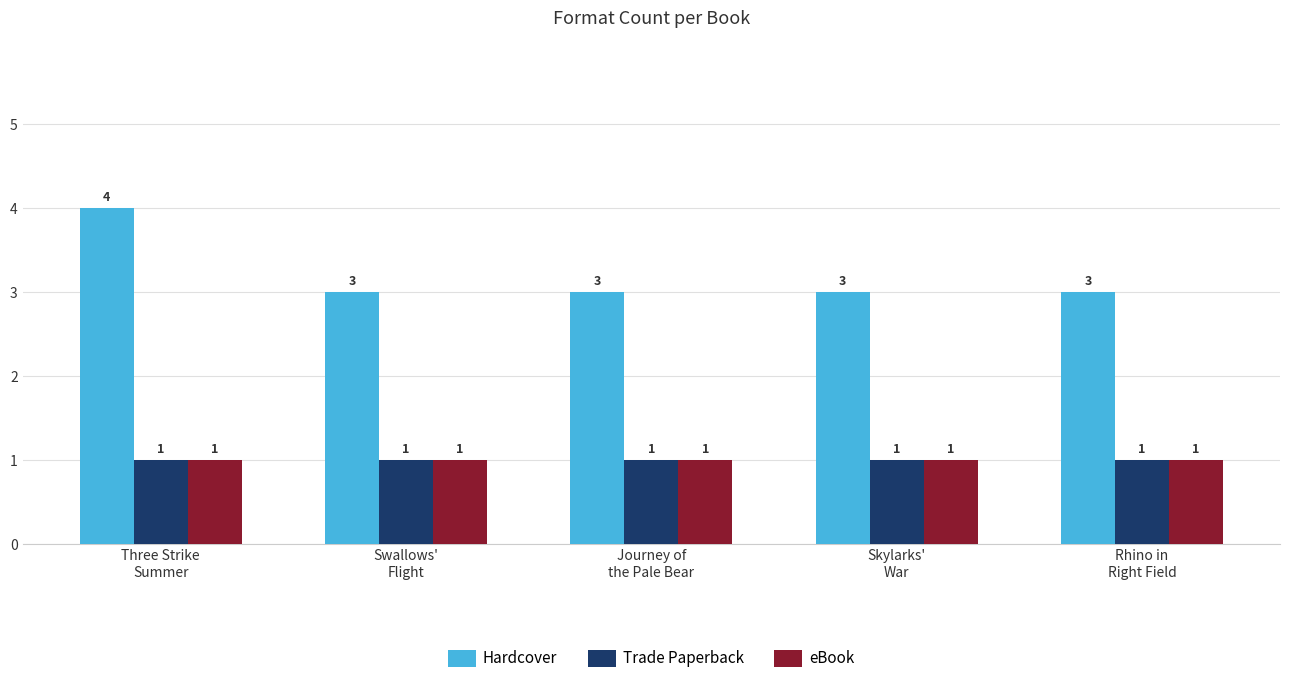

Is it true that Hardcover equals 3 at Skylarks'
War?

True